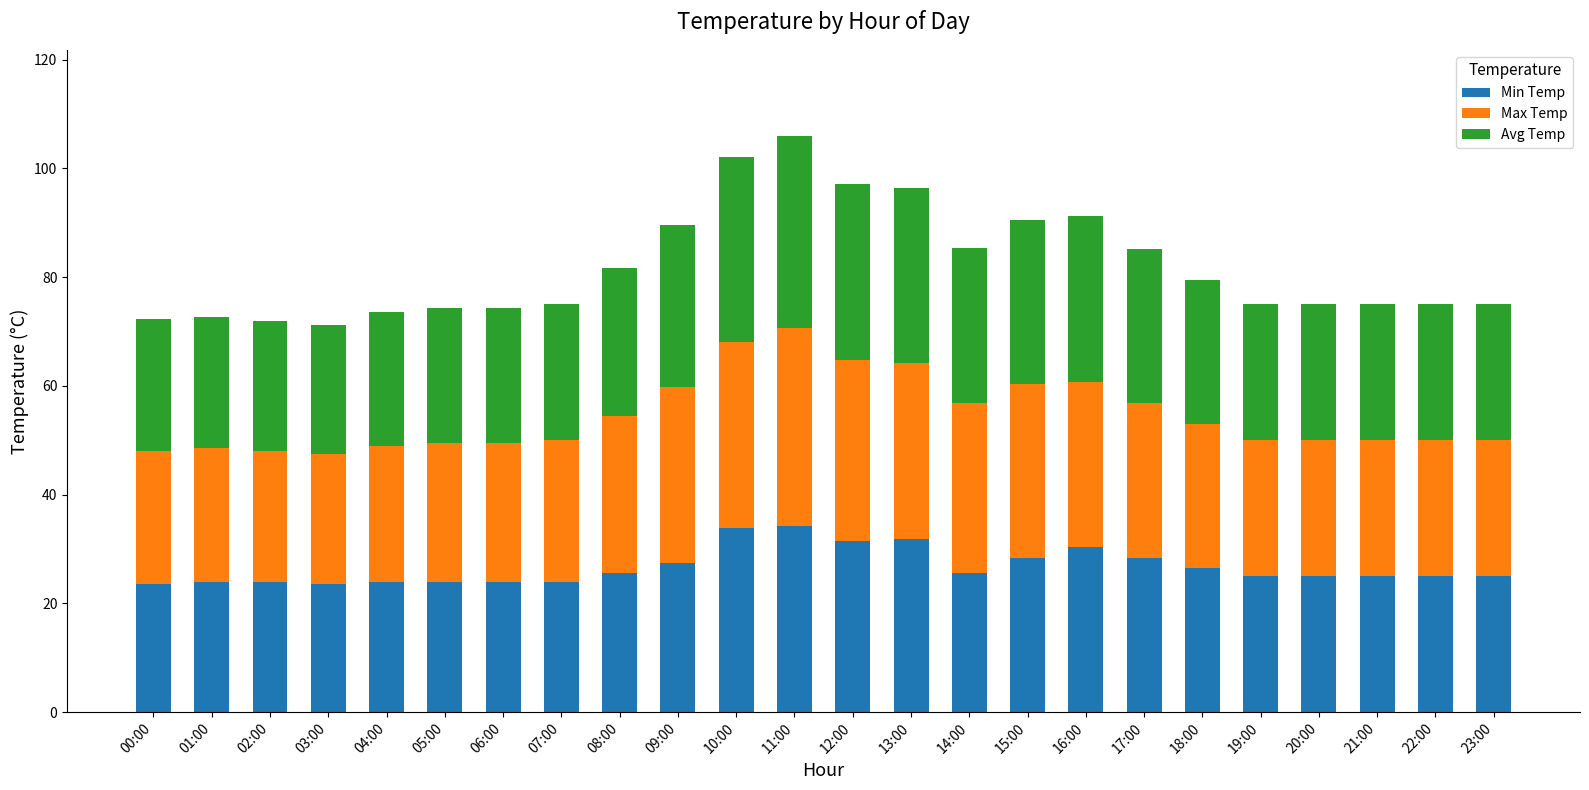

What is the value of the Min Temp bar at the 24th from the left?

25.0